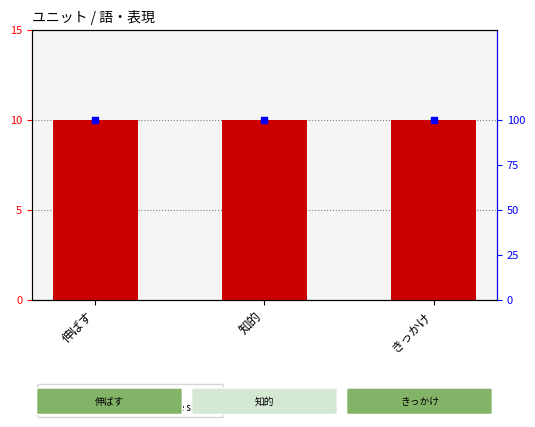

Which series has the widest spread of Y values?

ユニット